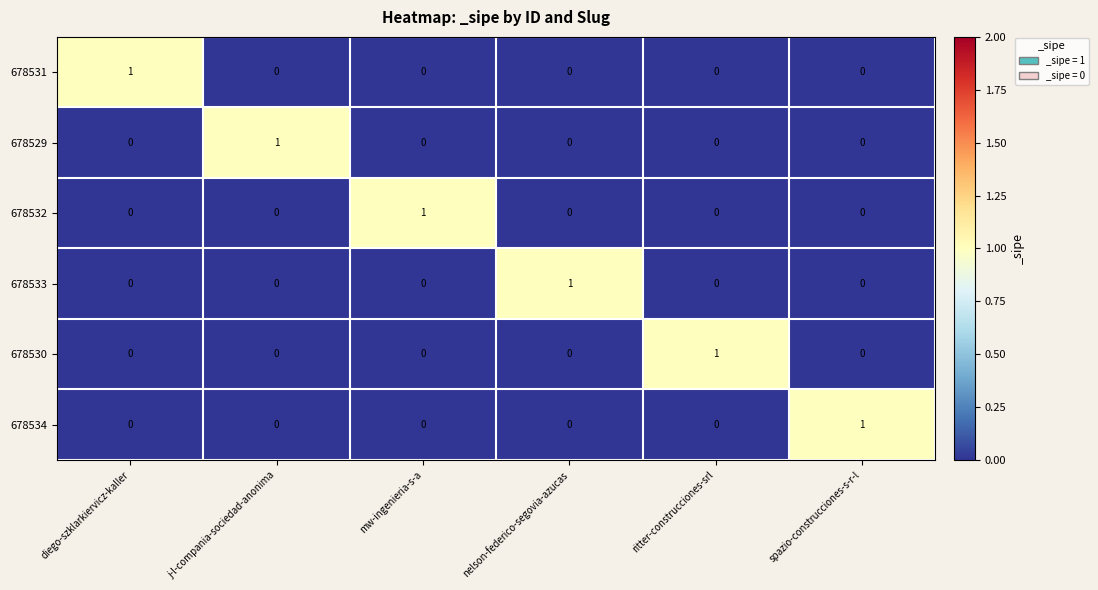

How many 678531 values are between 0 and 1?

6